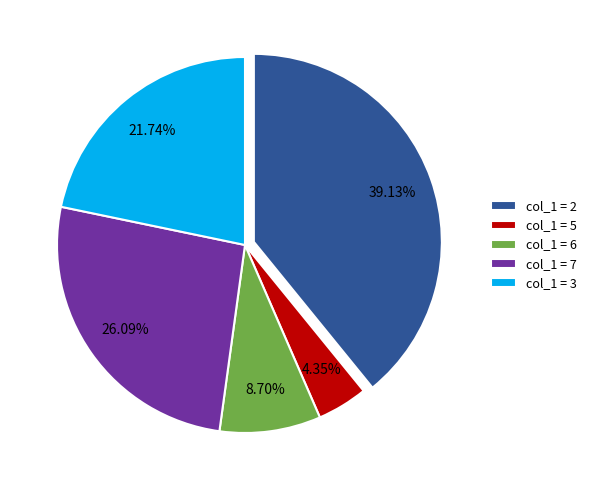

Rank the categories by value from highest to lowest.

col_1 = 2, col_1 = 7, col_1 = 3, col_1 = 6, col_1 = 5